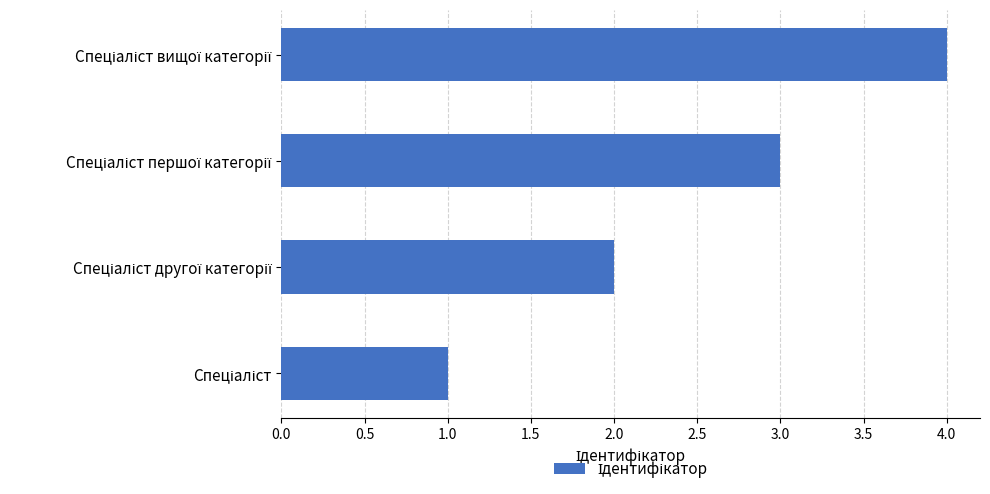

What is the sum of all values?

10